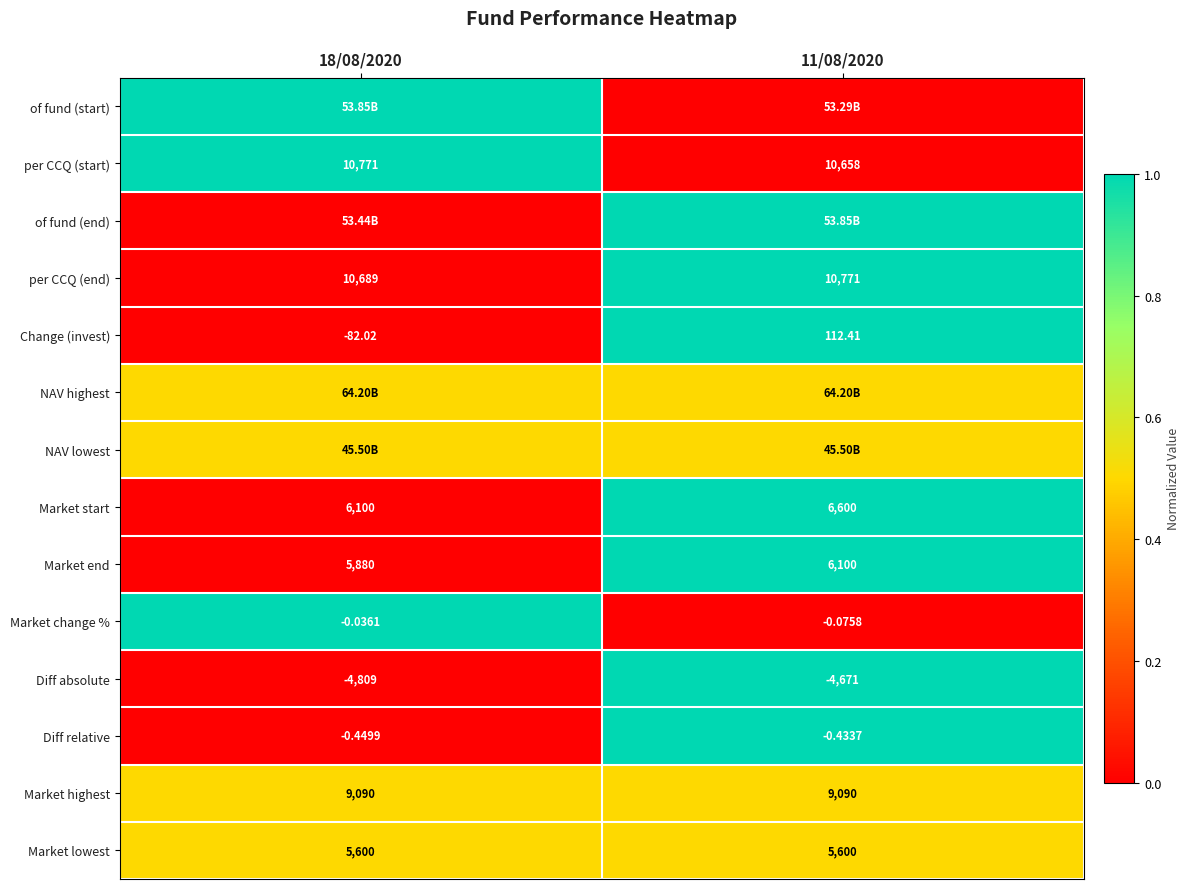

How many data points in per CCQ (start) are less than 10771?

1